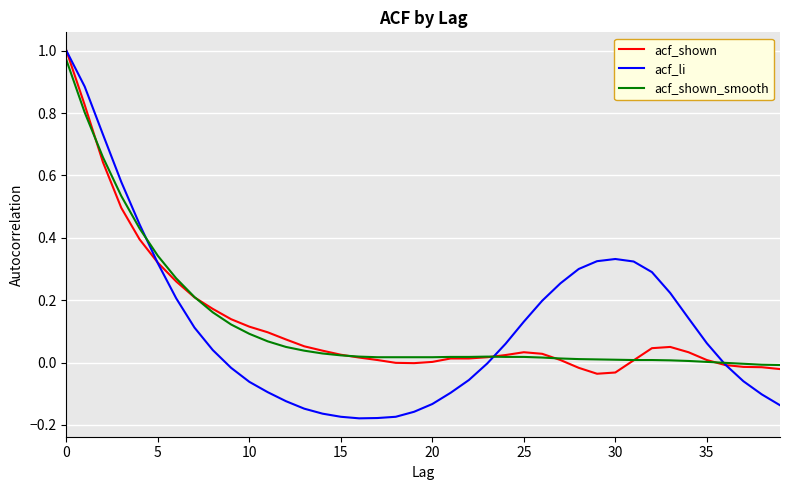

Which series has the widest spread of values?

acf_li